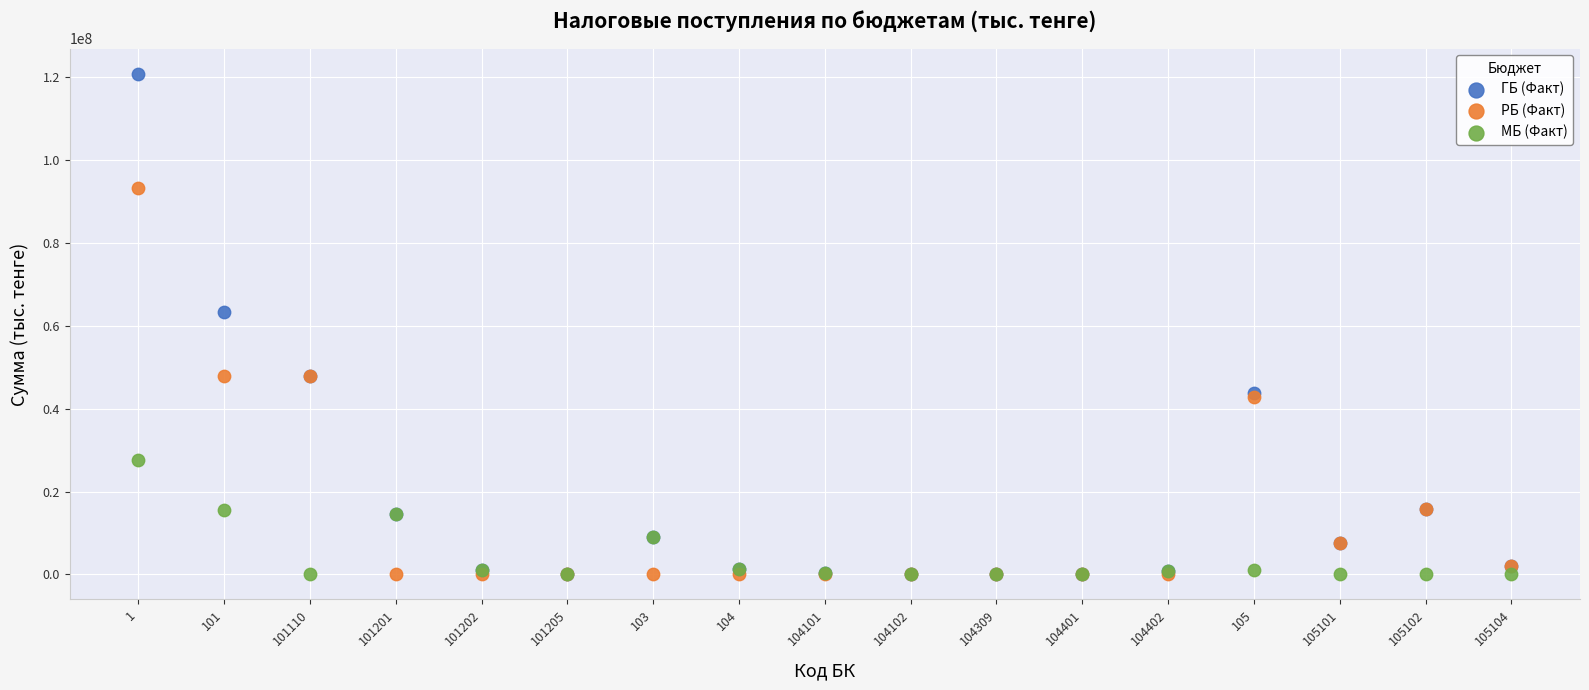

In the ГБ (Факт) series, what Y value is closest to 60450225?

63413972